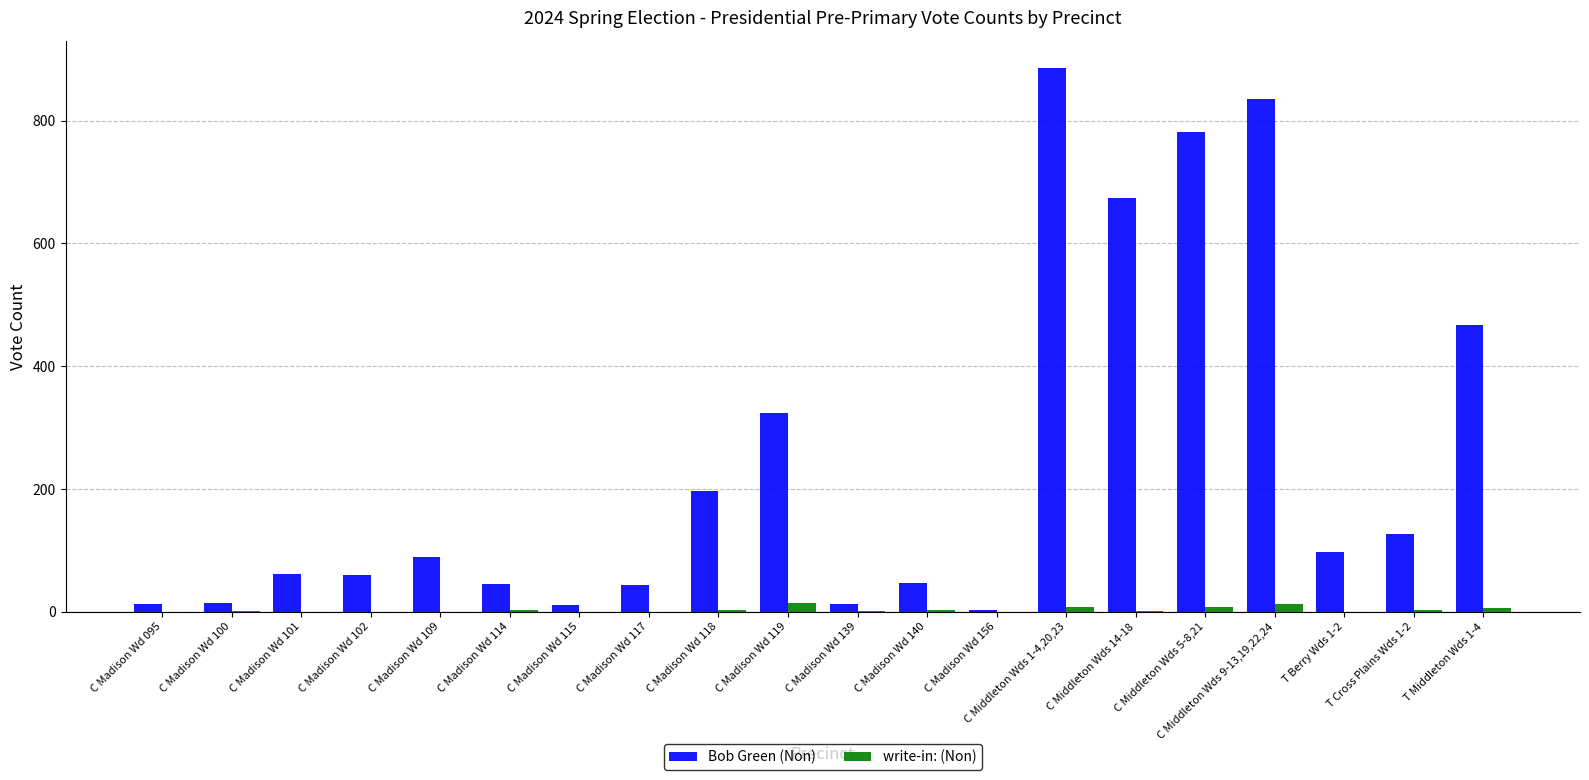

Where is Bob Green (Non) nearest to the value 444?

T Middleton Wds 1-4